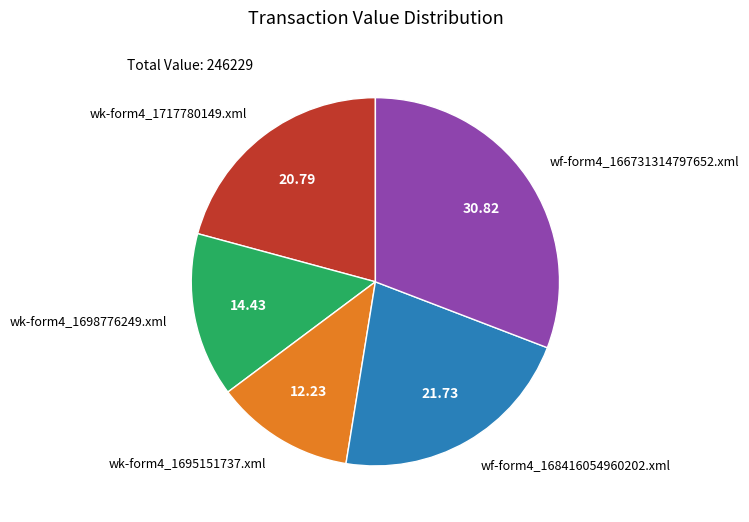

Rank the categories by value from highest to lowest.

wf-form4_166731314797652.xml, wf-form4_168416054960202.xml, wk-form4_1717780149.xml, wk-form4_1698776249.xml, wk-form4_1695151737.xml